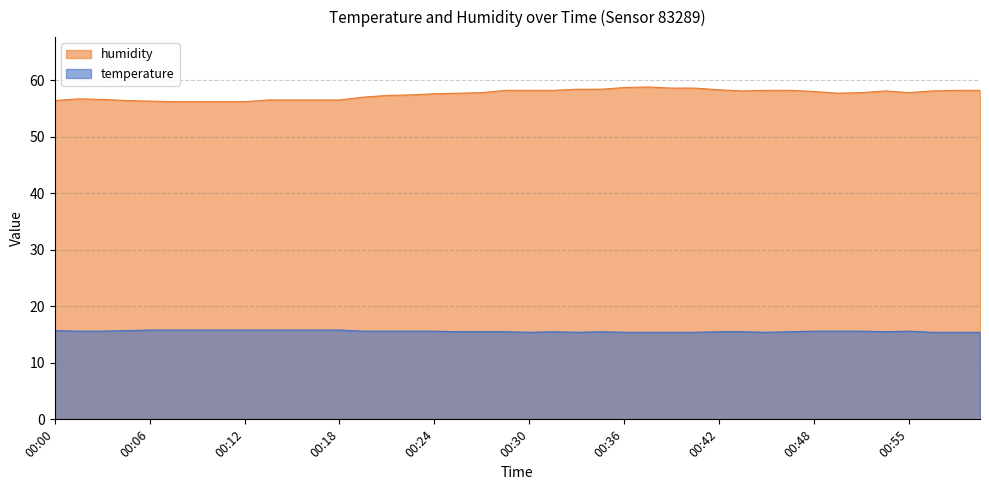

Which series changed the most between 00:15 and 00:27?

humidity